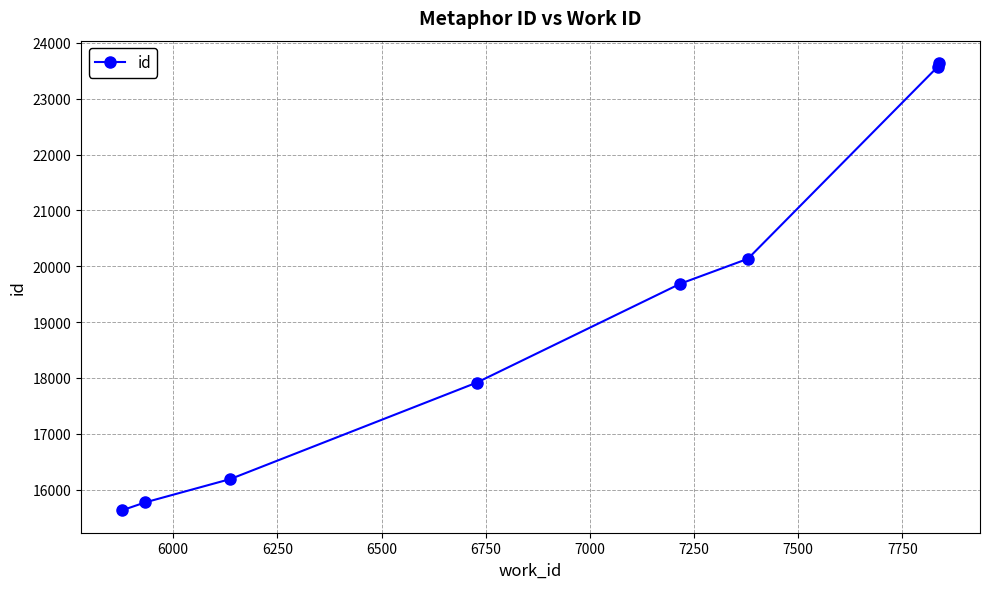

What is the greatest value displayed?

23639